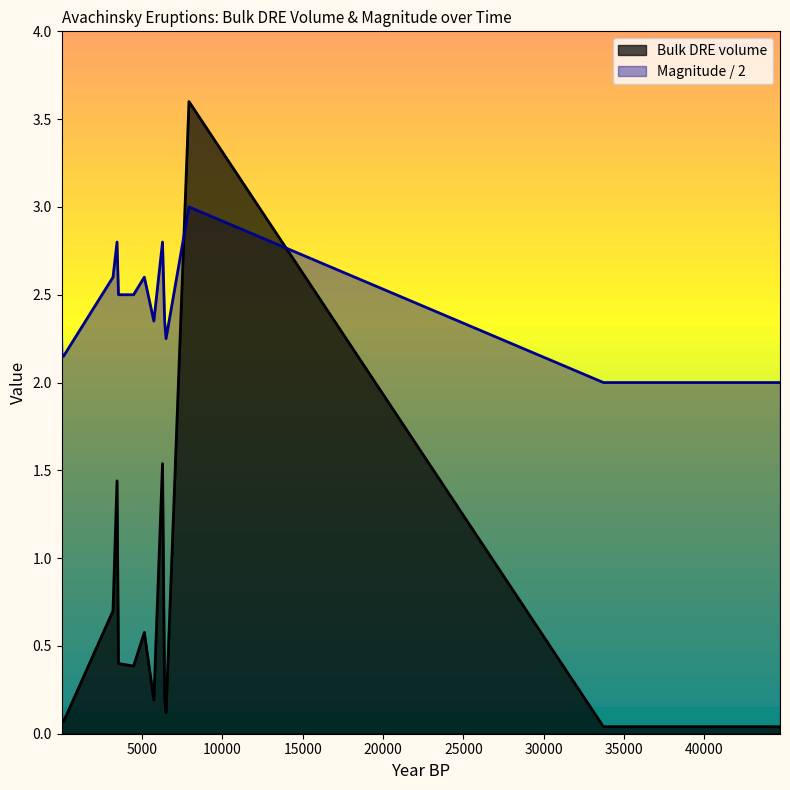

List the series in order of their overall mean, highest first.

Magnitude / 2, Bulk DRE volume